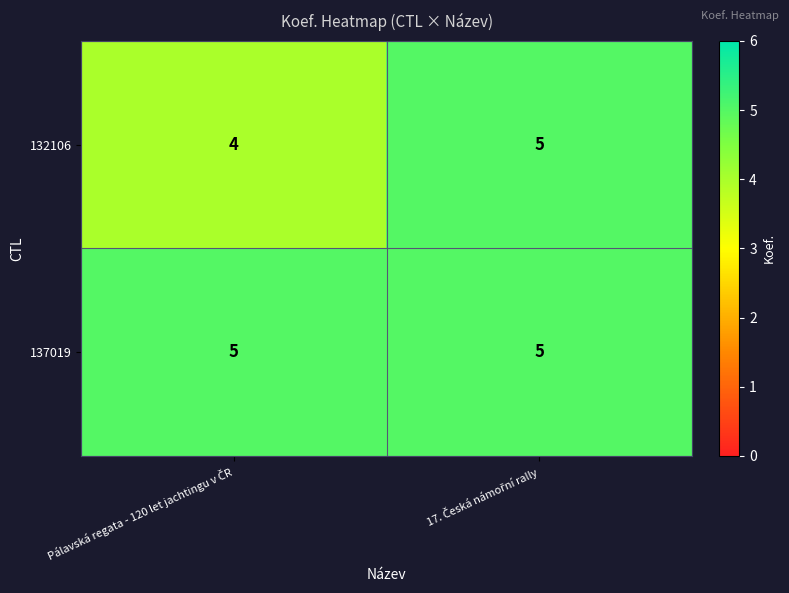

At how many categories does at least one series exceed 4?

2